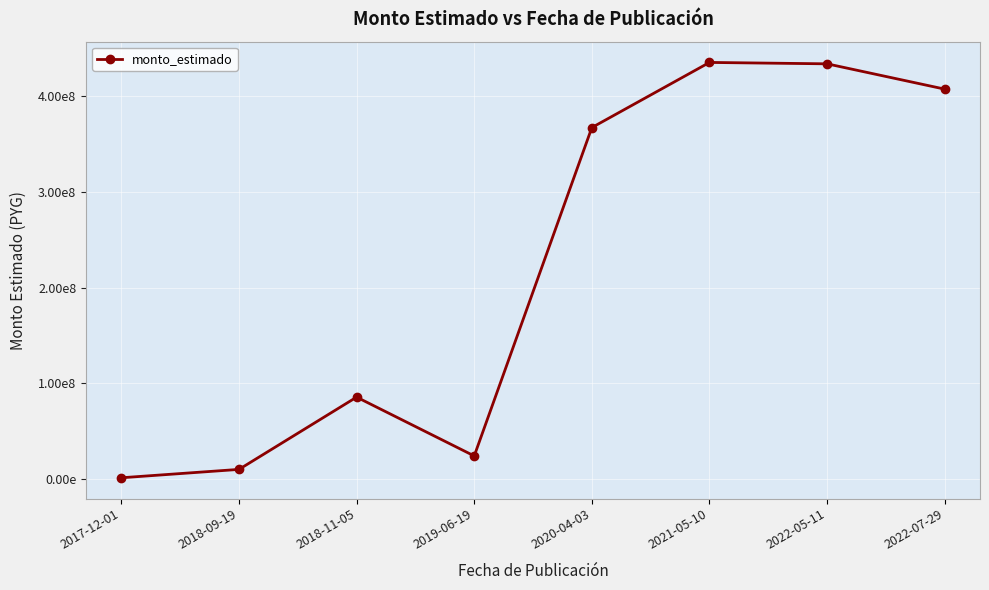

At which label does the data first exceed 367469580?

2021-05-10